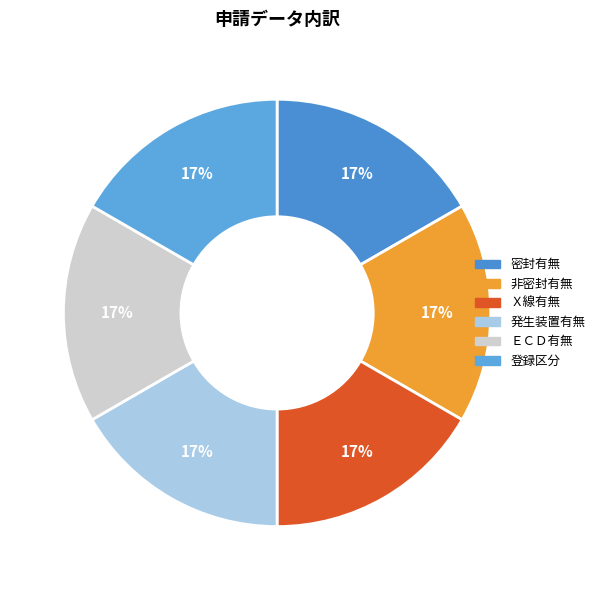

Between 非密封有無 and 密封有無, which is larger?

非密封有無